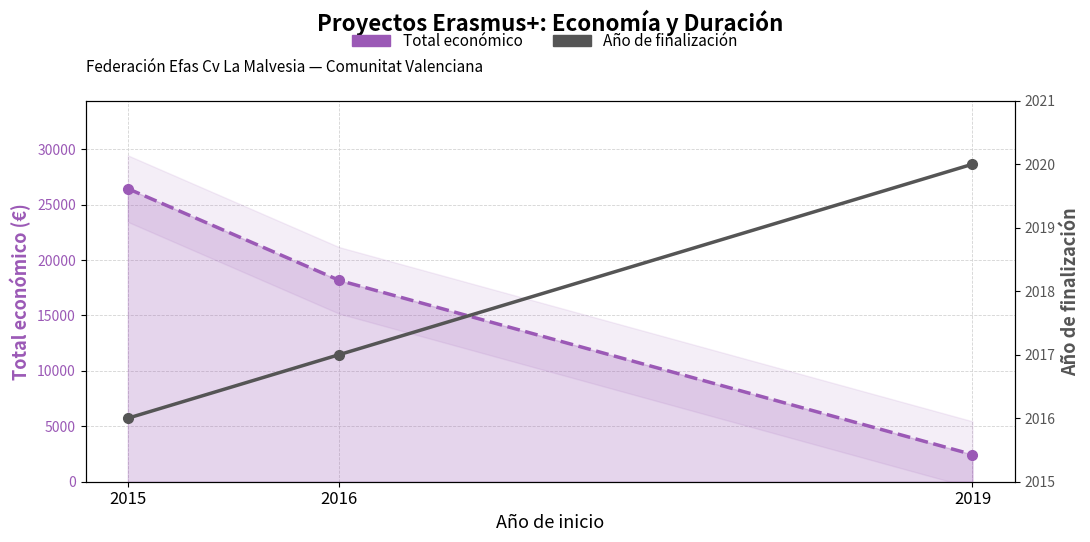

Count the Total economico values in the range 2450 to 26442.

3